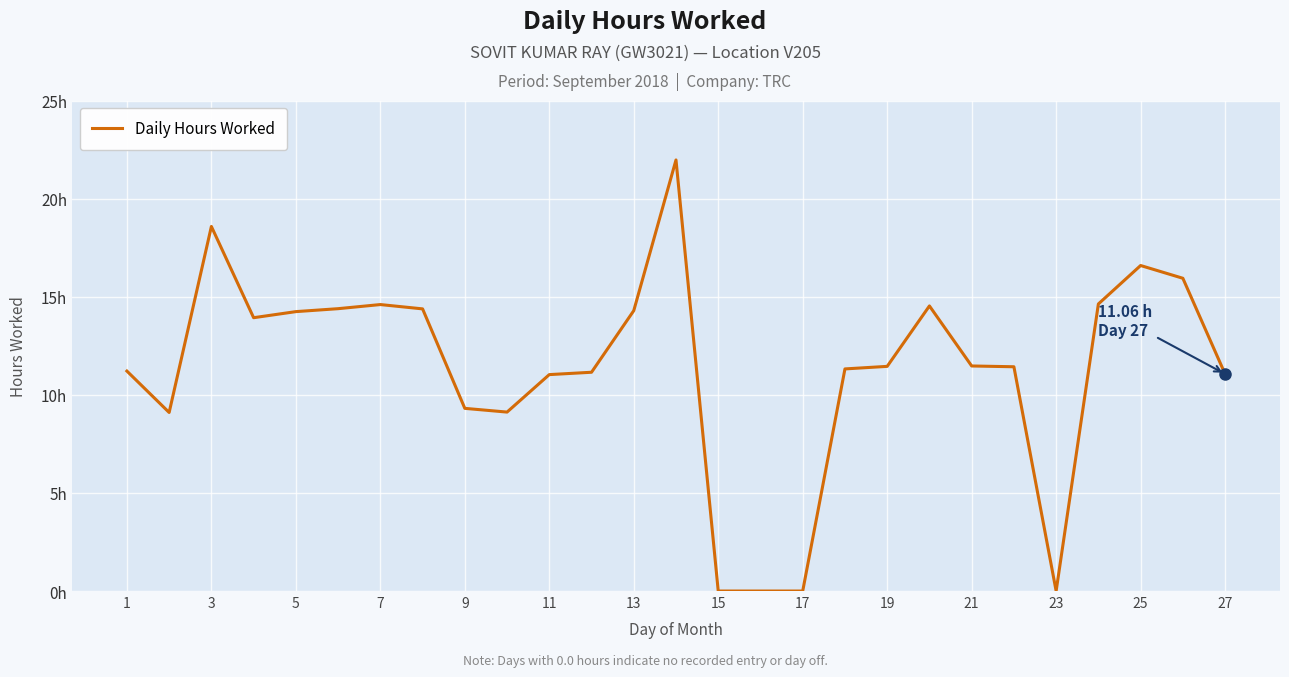

Is this an area chart (filled region under the line)?

No